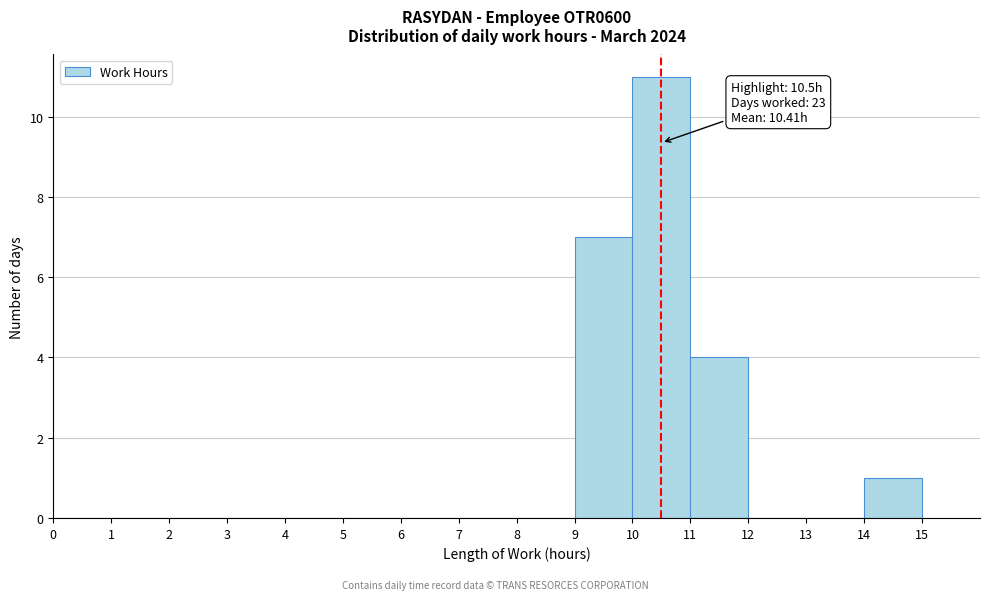

Over which range of the x-axis is the bar tallest?

10 to 11